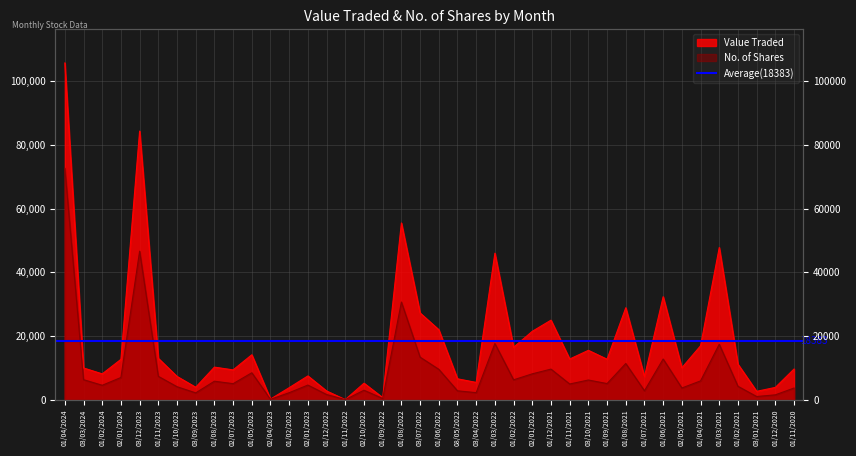

Between 01/06/2021 and 03/03/2024, which is larger?

01/06/2021